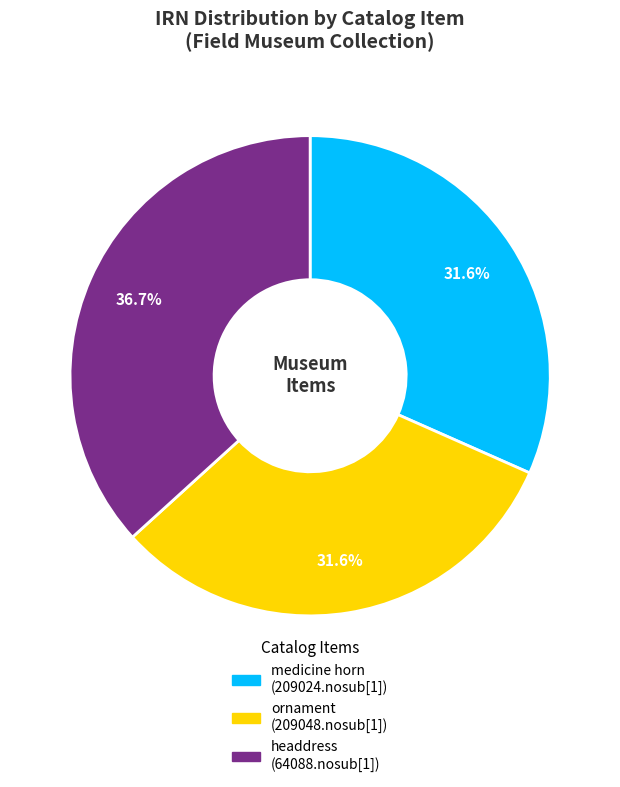

Is there any slice that represents more than half of the pie?

No